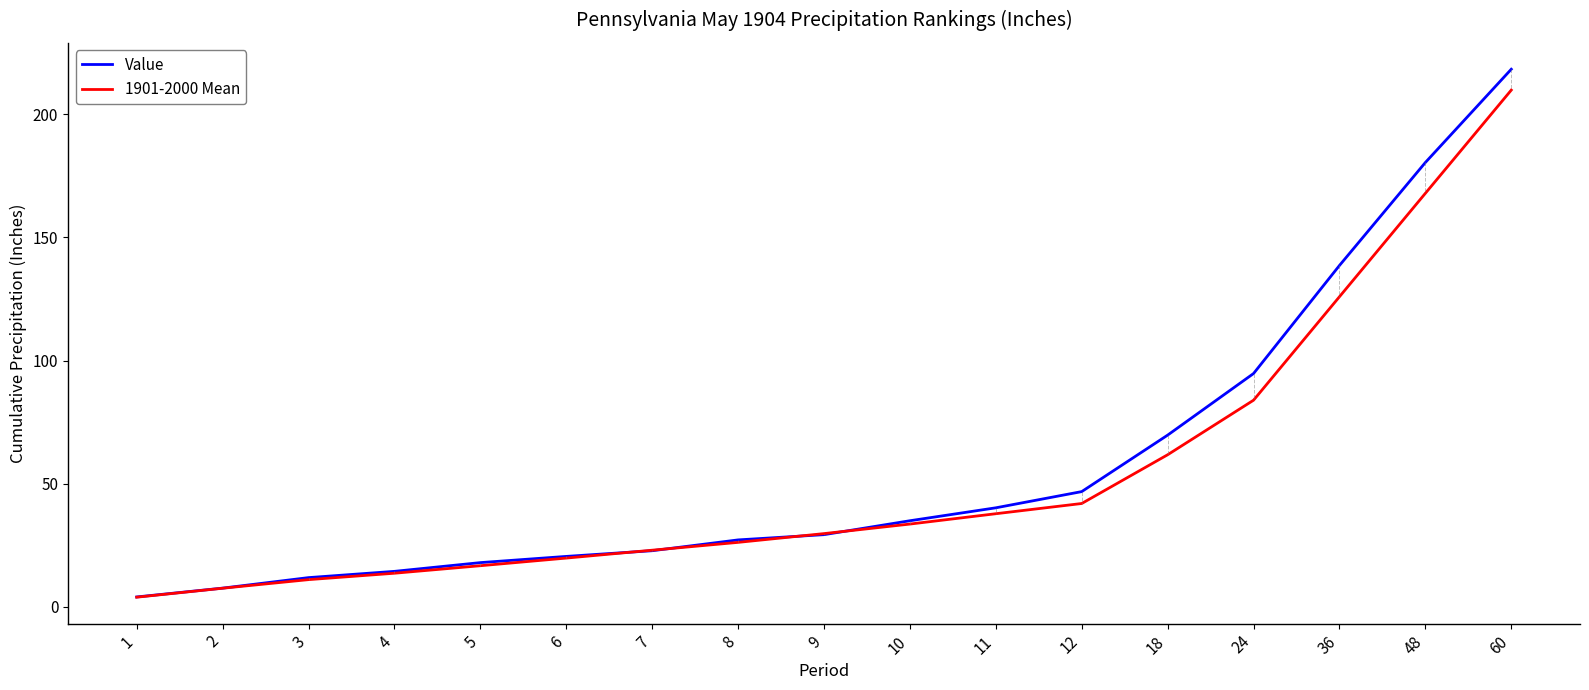

Which category has the highest value across all series?

60